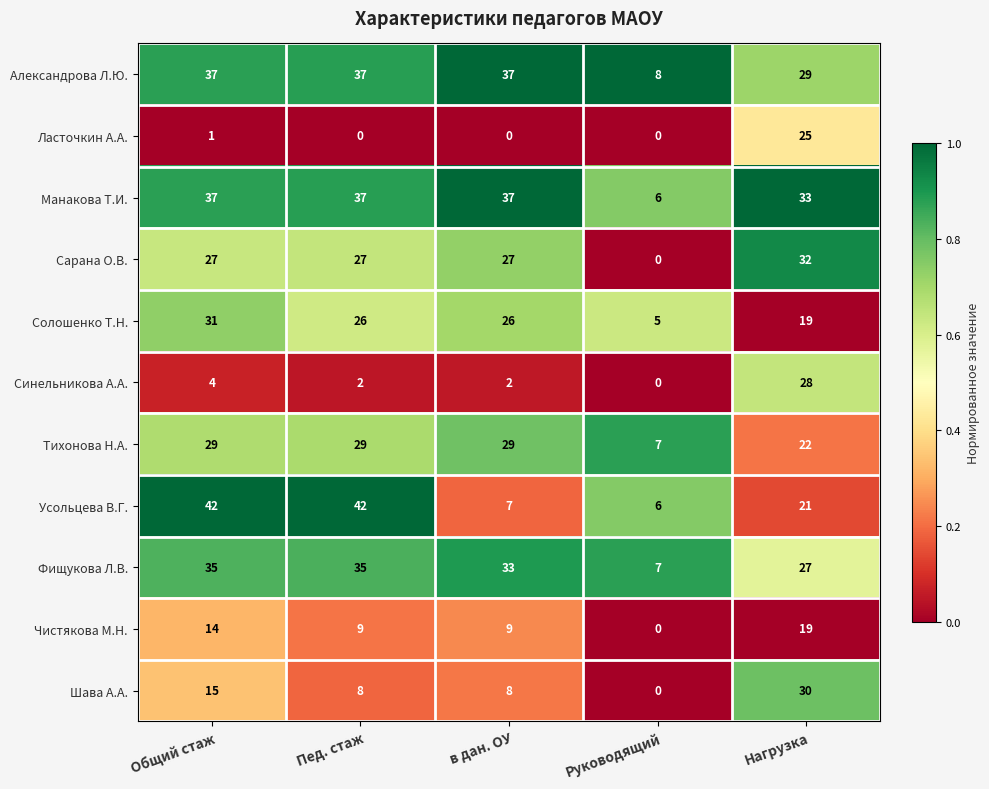

What is the difference between the maximum and second lowest values in the Ласточкин А.А. series?

25